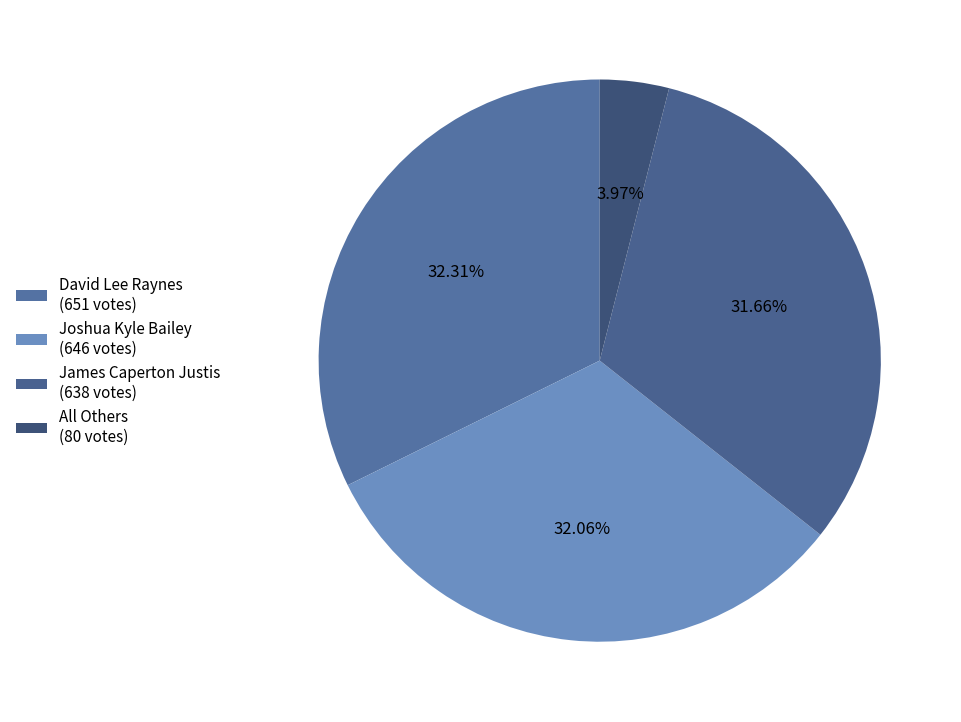

What percentage is NOT represented by James Caperton Justis?

68.3%